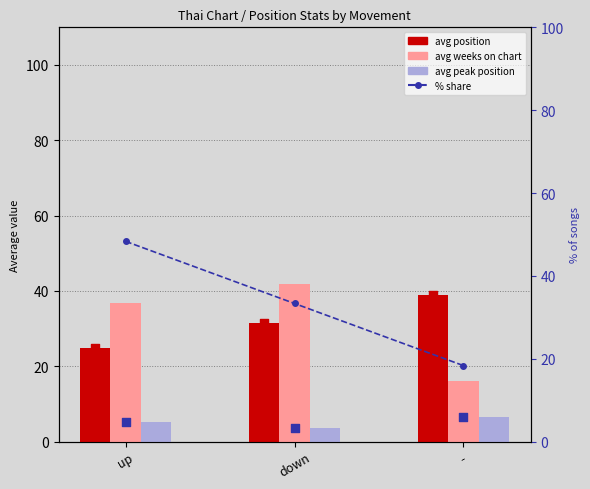

Is the value of avg weeks on chart at down greater than the value of count at up?

Yes